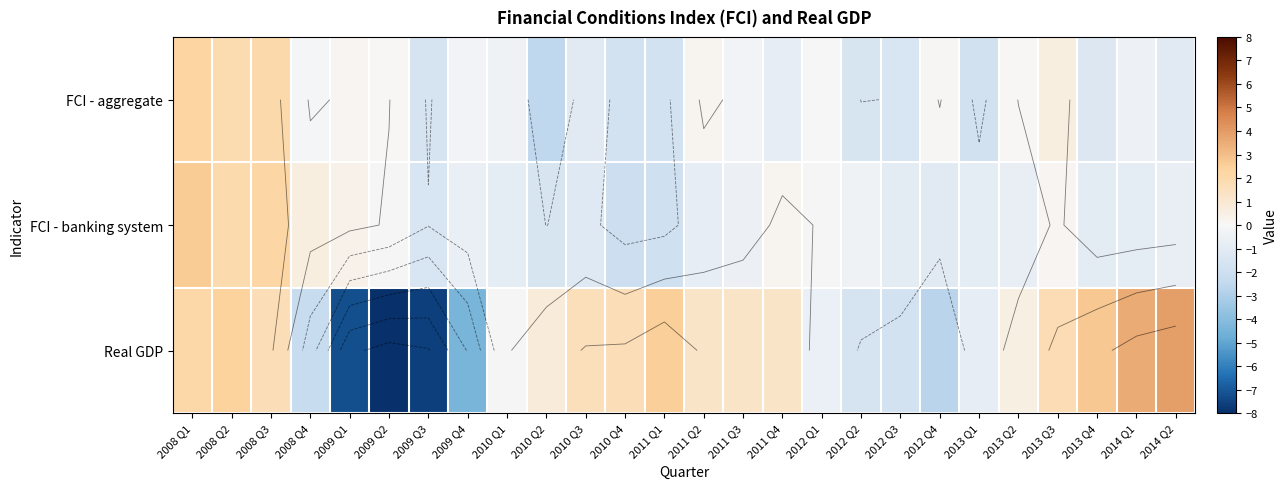

What is the difference between the maximum and minimum values in the FCI - aggregate series?

4.8